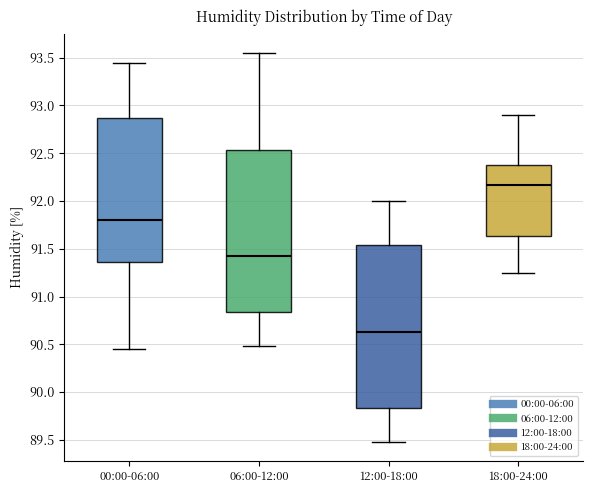

Where does the upper whisker of the box for 06:00-12:00 end on the y-axis? The values are not printed on the chart, so give them approximately, as read against the axis.

93.55